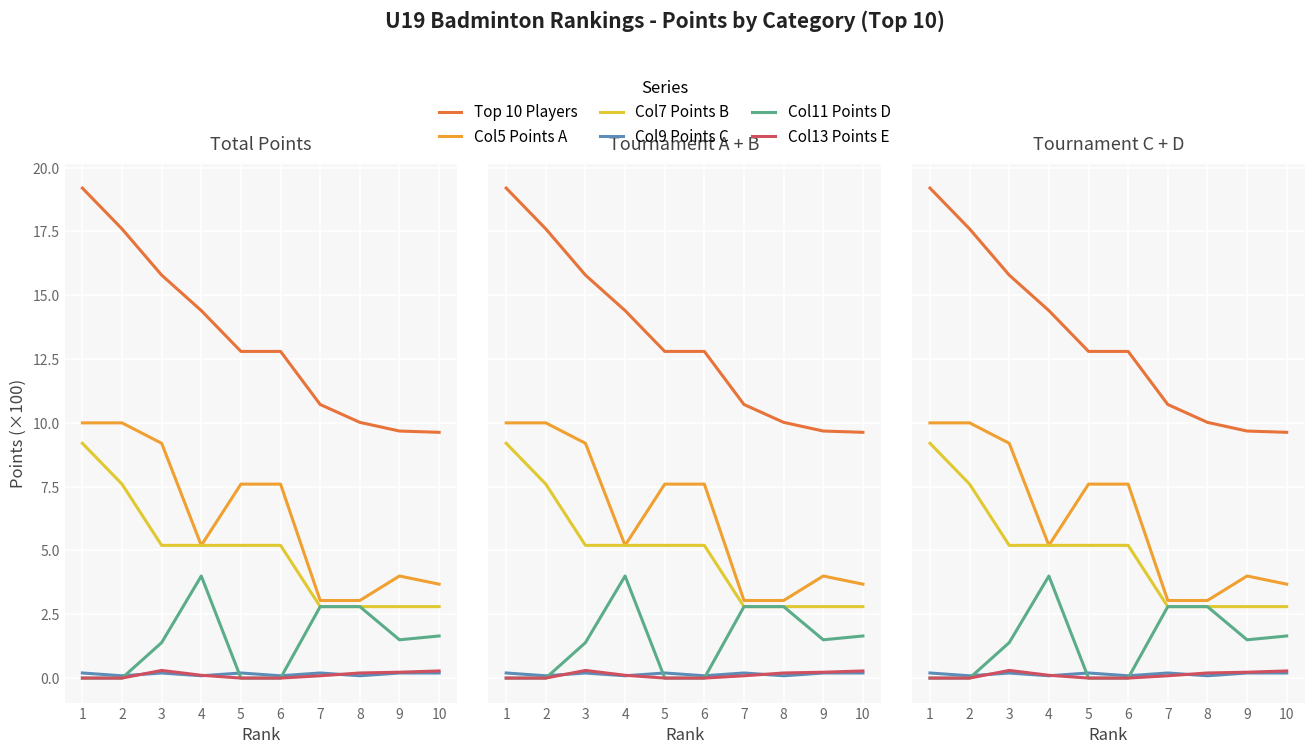

Which series has the largest total across all categories?

Top 10 Players